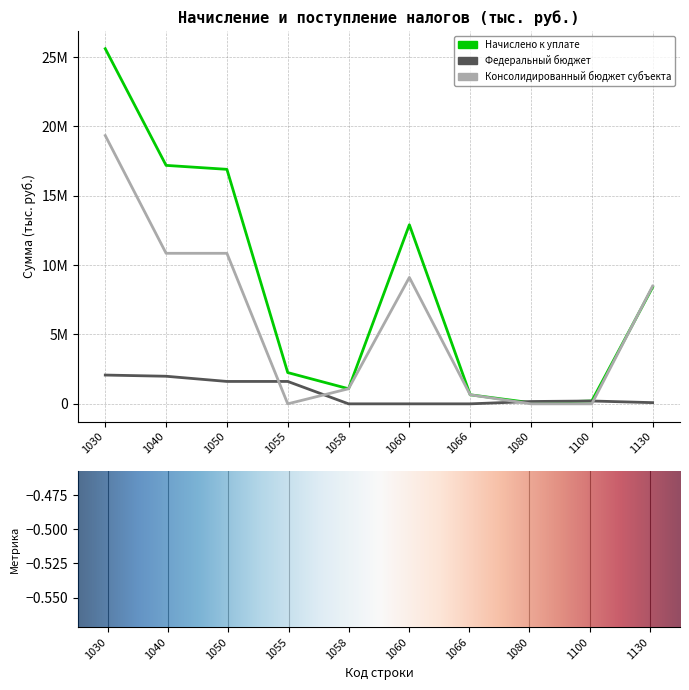

Reading left to right, list all the values displayed in this chart.

Начислено к уплате: 1030=25600287	1040=17190258	1050=16905564	1055=2253987	1058=1088241	1060=12910774	1066=652562	1080=78717	1100=205977	1130=8410029
Федеральный бюджет: 1030=2075458	1040=1989086	1050=1615127	1055=1615127	1058=0	1060=0	1066=0	1080=168231	1100=205728	1130=86372
Консолидированный бюджет субъекта: 1030=19340615	1040=10852438	1050=10852438	1055=0	1058=1088241	1060=9111674	1066=652523	1080=0	1100=0	1130=8488177